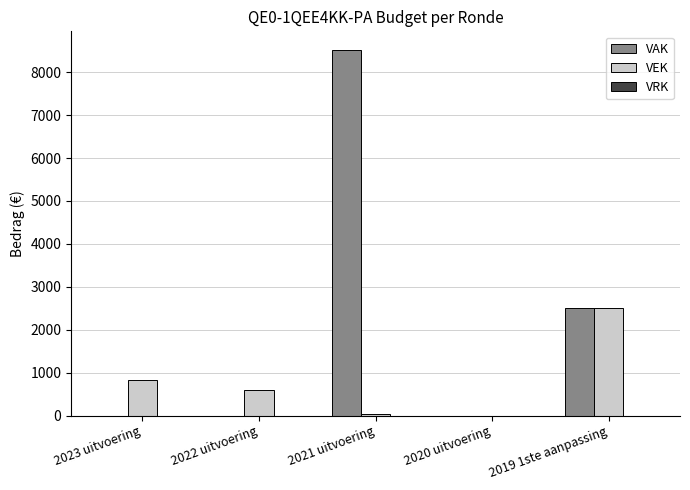

Which series has the widest spread of values?

VAK